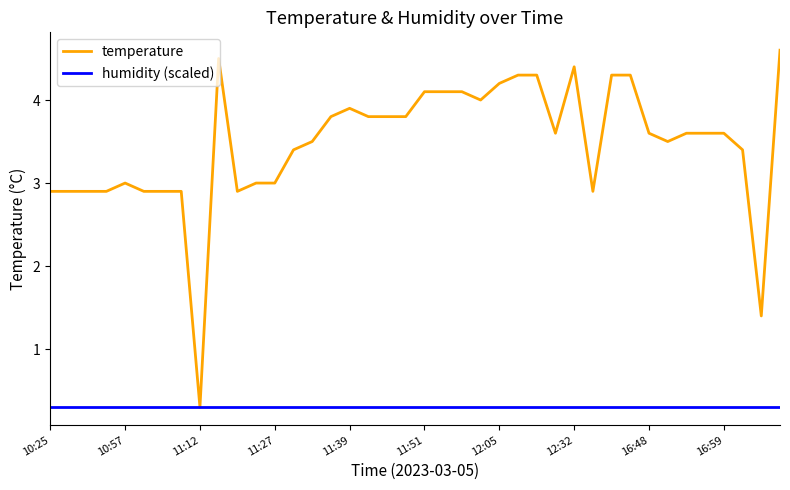

Which series has the largest total across all categories?

temperature